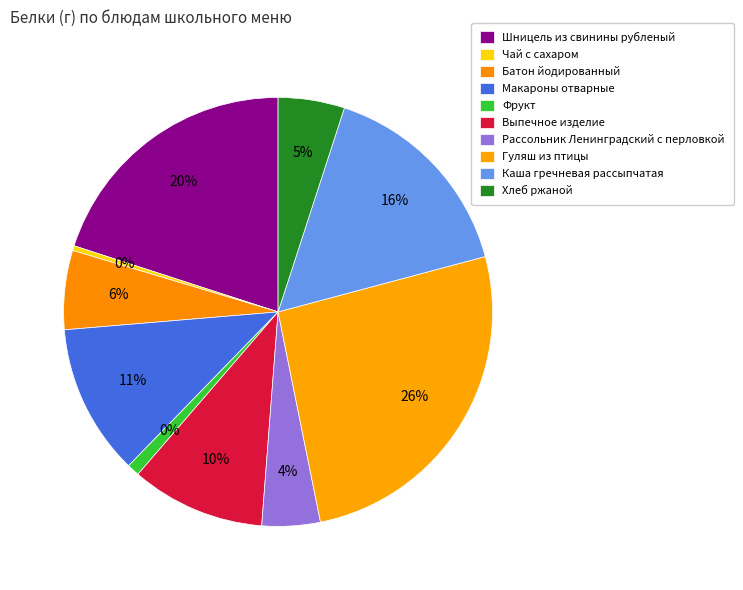

Is Батон йодированный the majority of the pie?

No